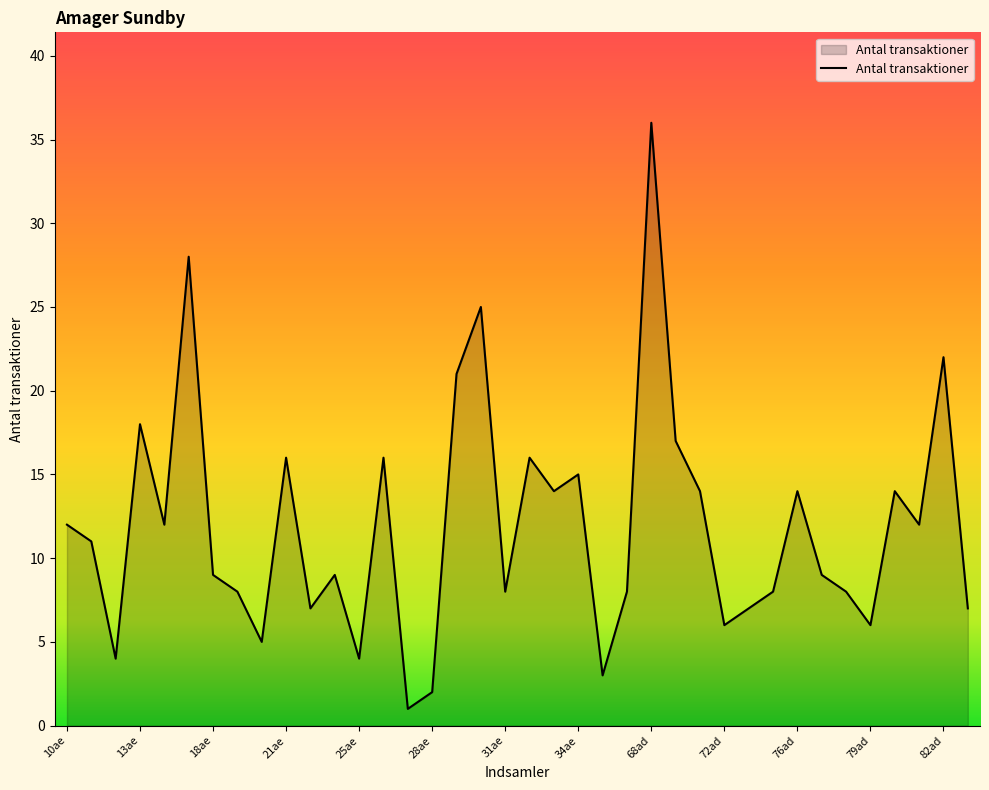

What is the difference between the maximum and minimum values?

35